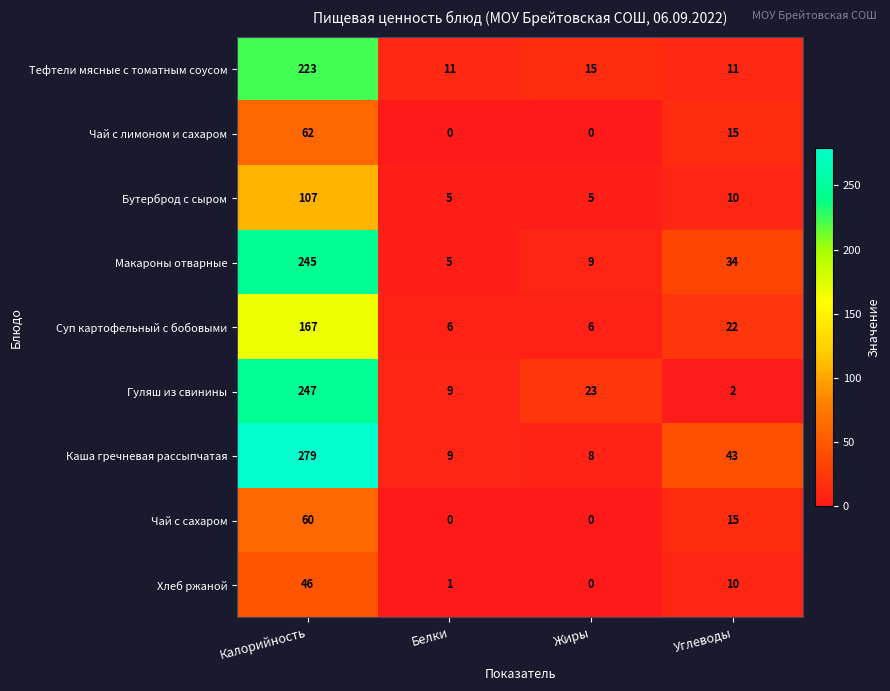

How many data points does each series have?

4